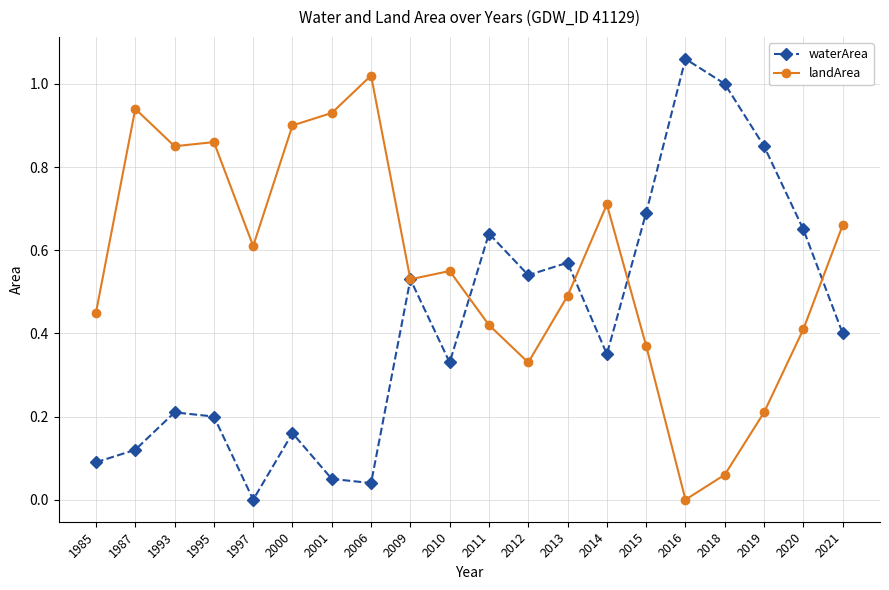

Rank the series by their maximum value, from highest to lowest.

waterArea, landArea